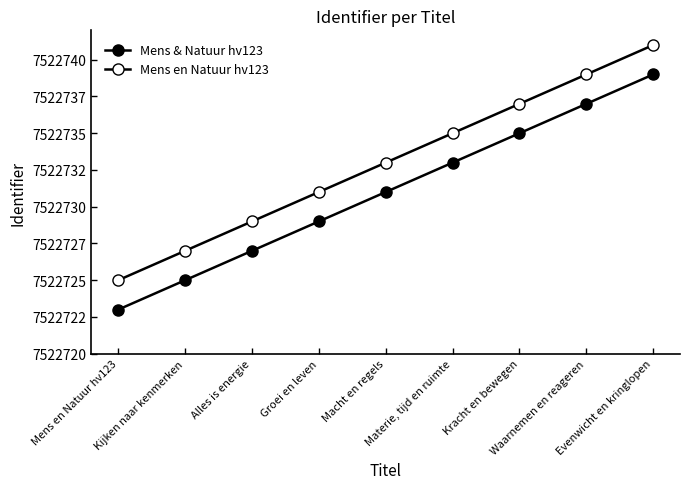

What position from the right is Kijken naar kenmerken?

8